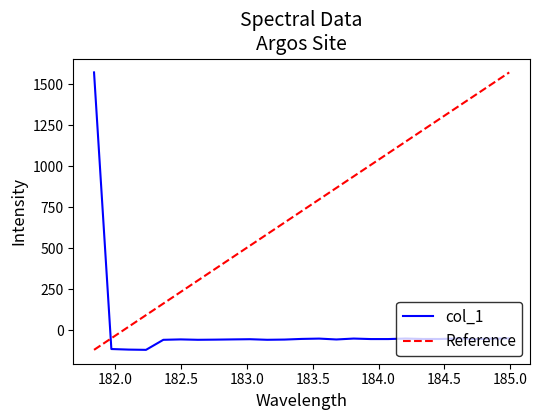

Does the chart display data point markers on the line(s)?

No